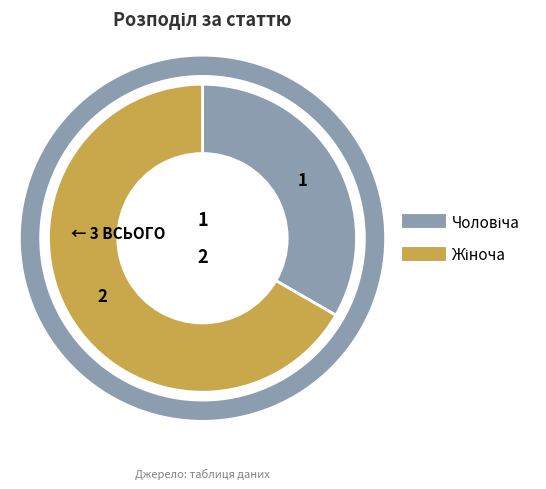

What is the largest slice in the pie chart?

Жіноча